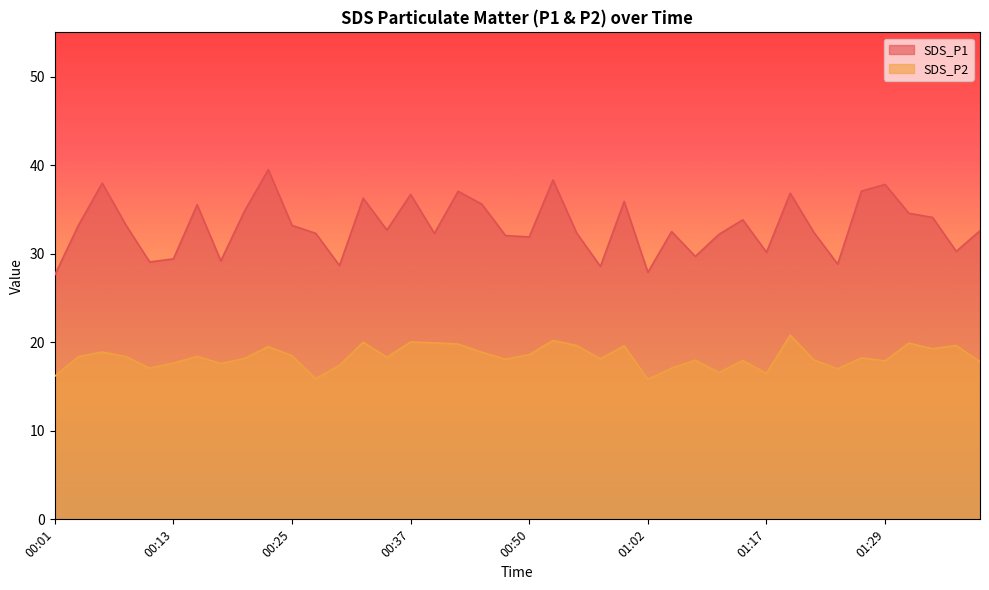

Rank the series by their maximum value, from highest to lowest.

SDS_P1, SDS_P2